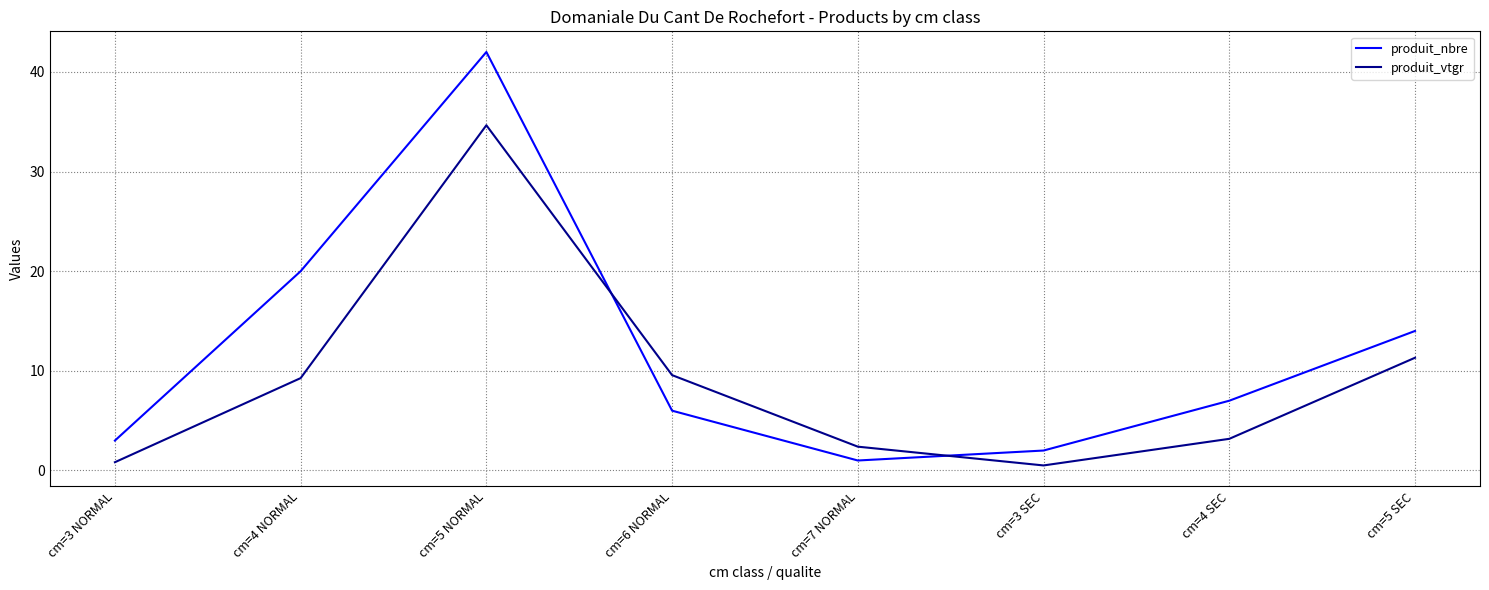

Reading left to right, list all the values displayed in this chart.

produit_nbre: cm=3 NORMAL=3.0	cm=4 NORMAL=20.0	cm=5 NORMAL=42.0	cm=6 NORMAL=6.0	cm=7 NORMAL=1.0	cm=3 SEC=2.0	cm=4 SEC=7.0	cm=5 SEC=14.0
produit_vtgr: cm=3 NORMAL=0.8	cm=4 NORMAL=9.3	cm=5 NORMAL=34.6	cm=6 NORMAL=9.6	cm=7 NORMAL=2.4	cm=3 SEC=0.5	cm=4 SEC=3.2	cm=5 SEC=11.3